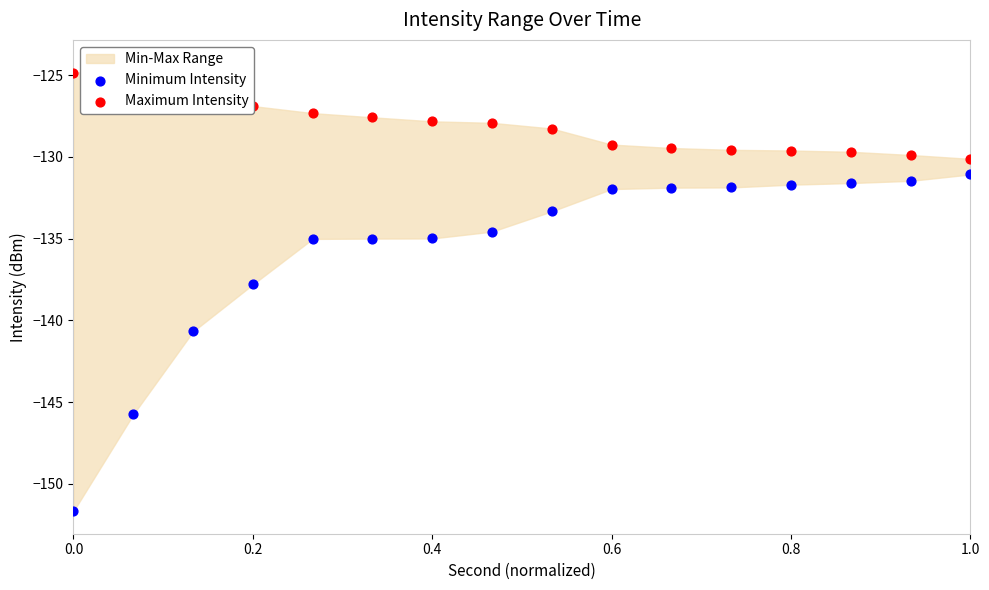

Which series reaches the maximum Y coordinate?

Maximum Intensity